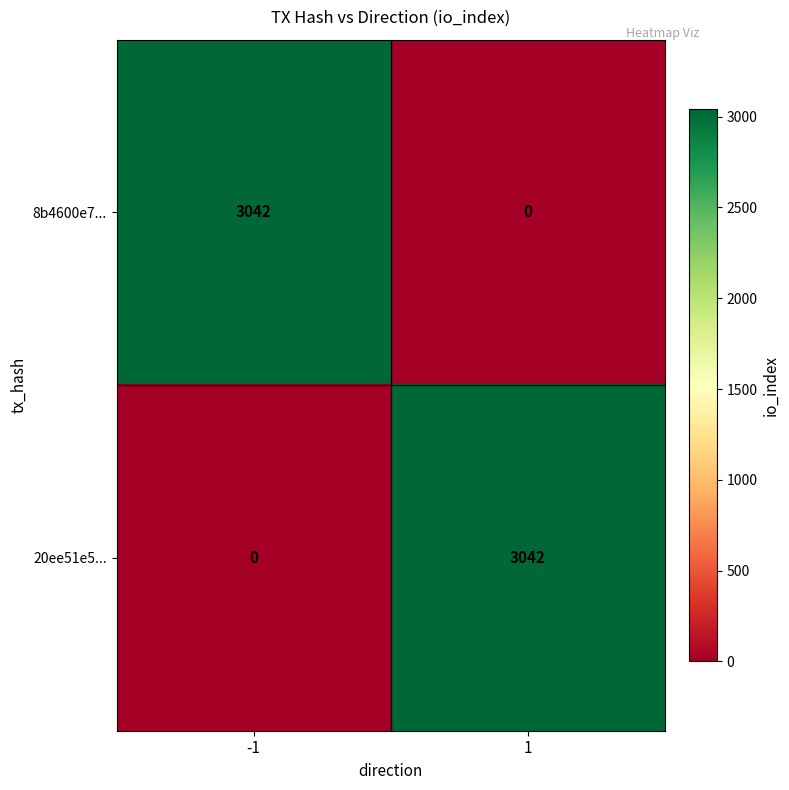

What is the difference between the highest and lowest values at 1?

3042